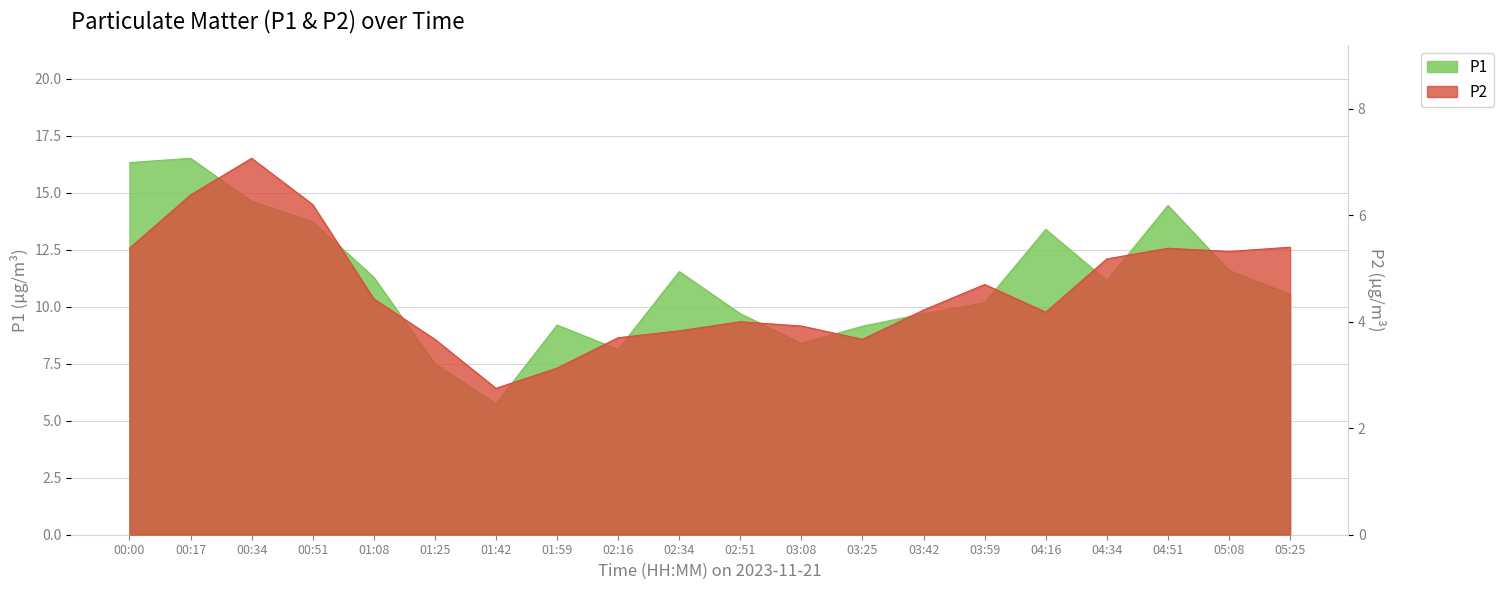

Reading left to right, extract all data points from this chart.

P1: 16.3	16.5	14.6	13.7	11.3	7.5	5.8	9.2	8.1	11.6	9.7	8.4	9.2	9.7	10.2	13.4	11.2	14.4	11.6	10.6
P2: 5.4	6.4	7.1	6.2	4.4	3.7	2.8	3.1	3.7	3.8	4.0	3.9	3.7	4.2	4.7	4.2	5.2	5.4	5.3	5.4